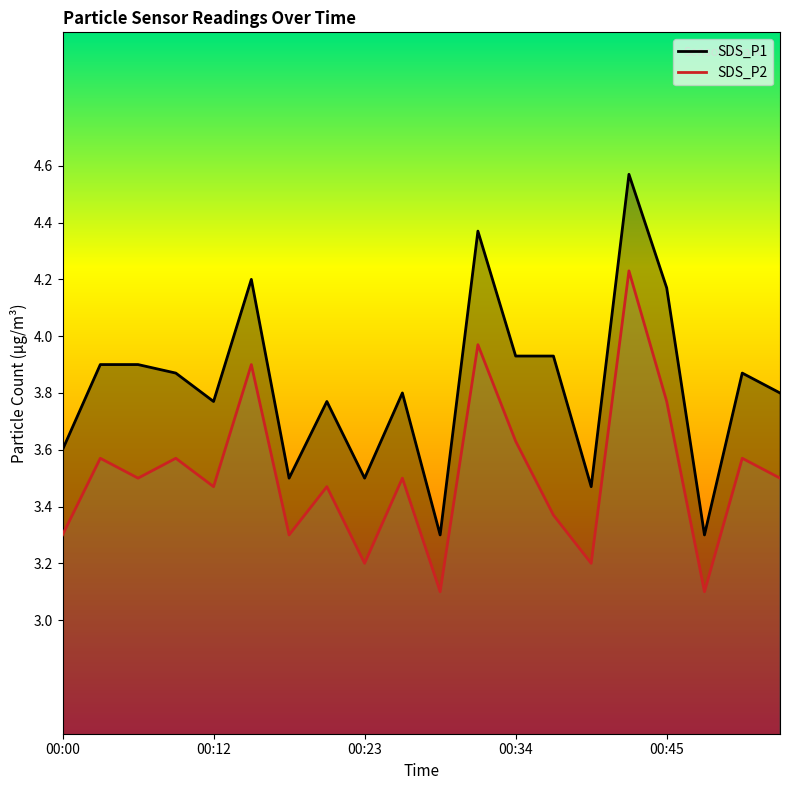

True or false: SDS_P2 and SDS_P1 cross at least once.

False